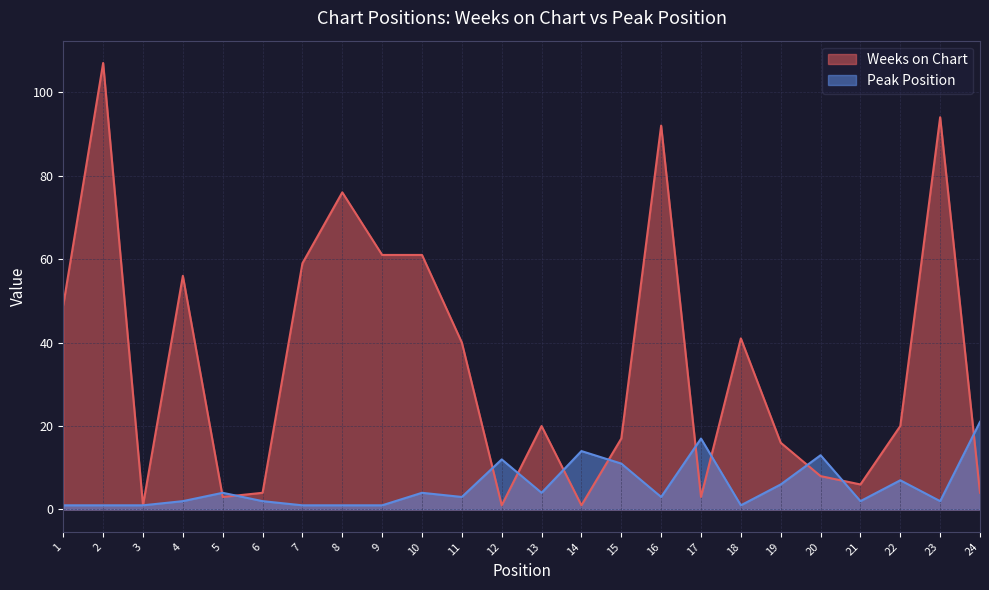

What is the approximate value of Weeks on Chart at 20?

8